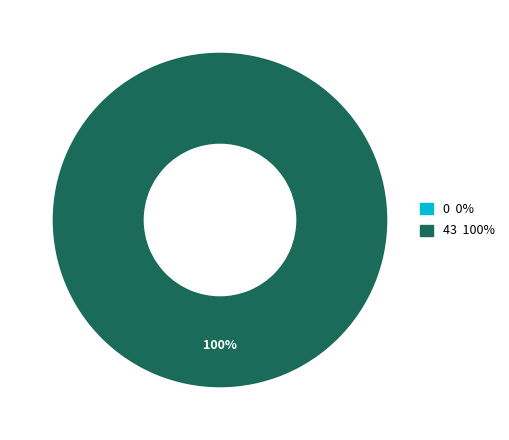

Which has a higher value, tx_type: Regular (io_index=43) or tx_type: Ticket (io_index=0)?

tx_type: Regular (io_index=43)